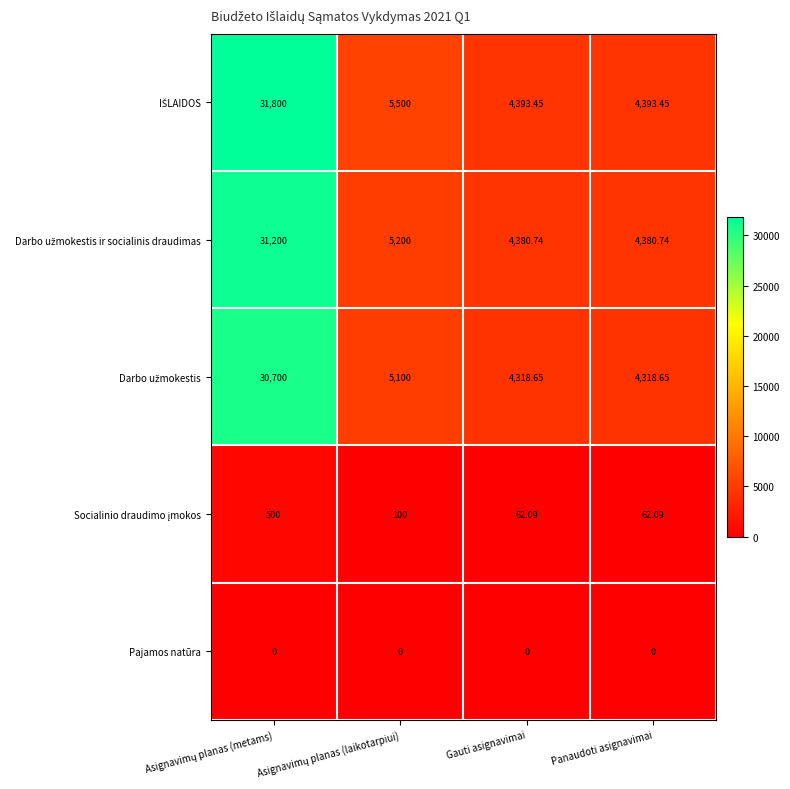

Which series has the widest spread of values?

IŠLAIDOS